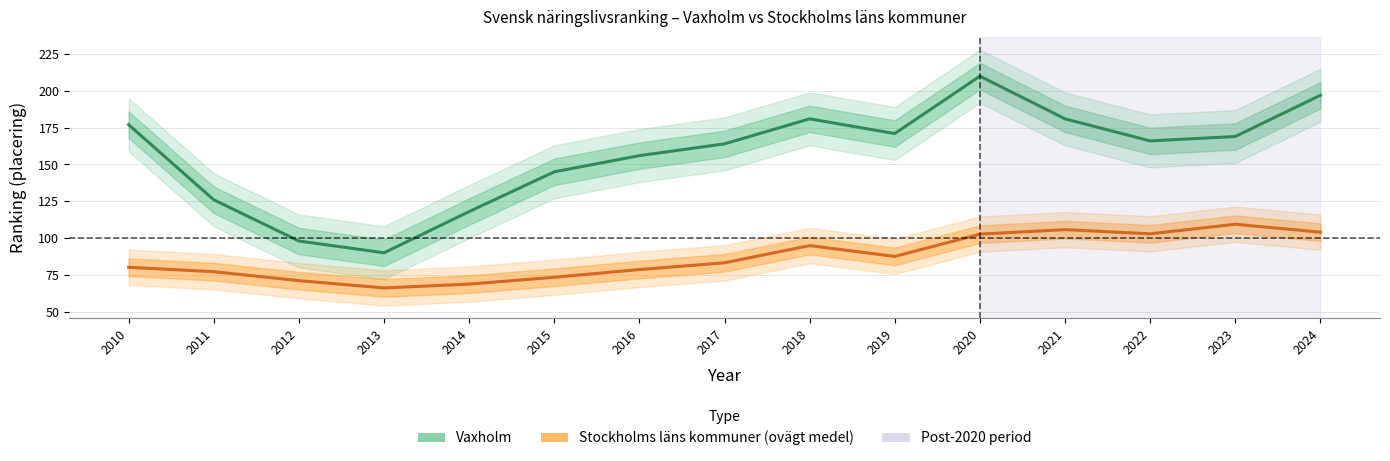

True or false: Stockholms läns kommuner (ovägt medel) and Vaxholm cross at least once.

False